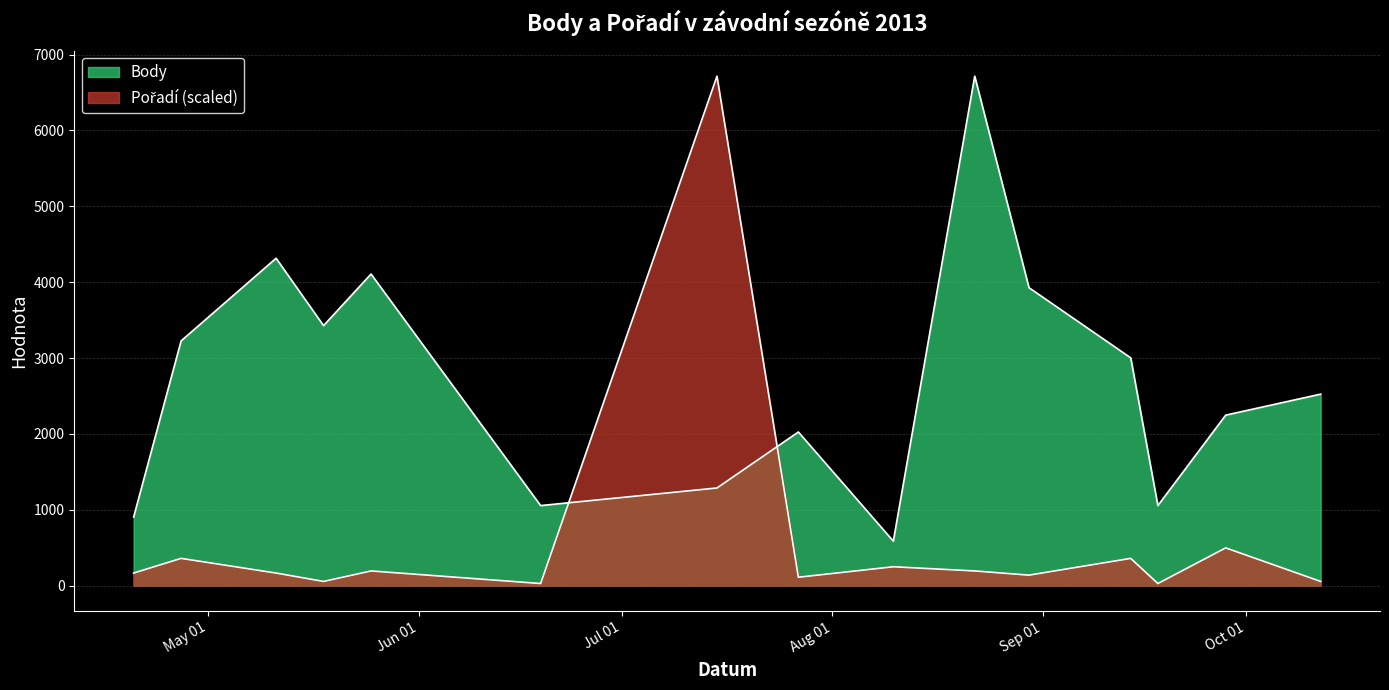

The Body series shows 524.4 at 2013-04-20. True or false?

False